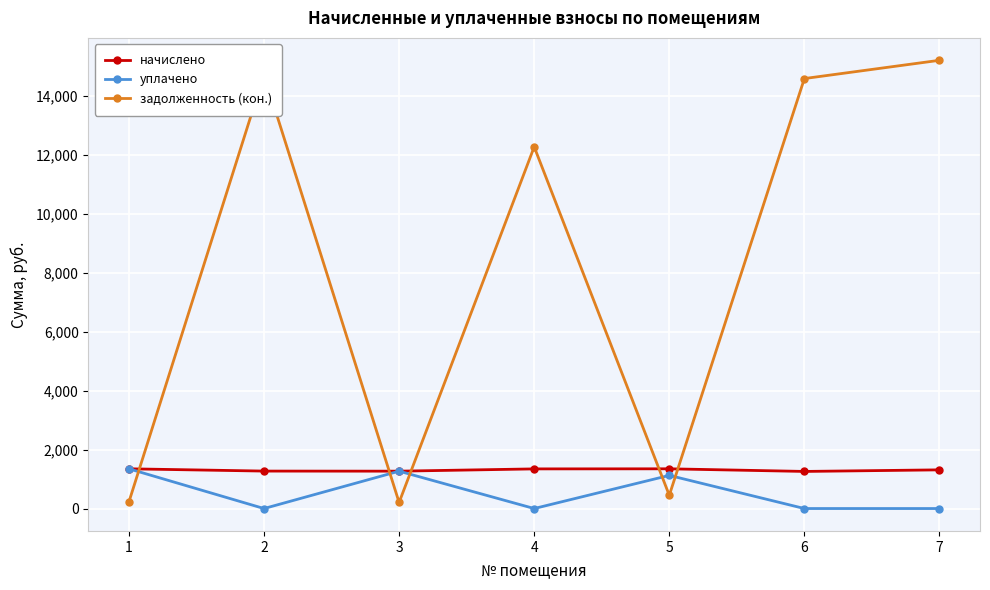

Which series has the largest range (max minus min)?

задолженность (кон.)